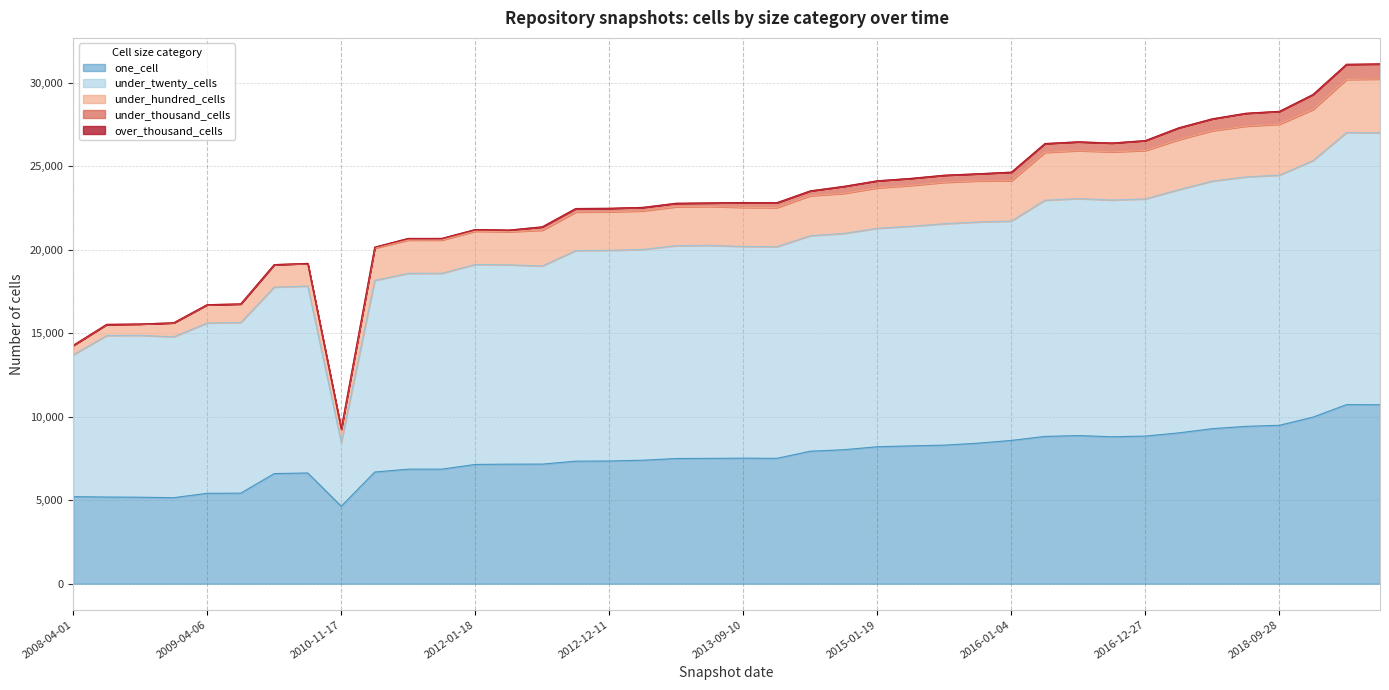

How many lines are shown in the chart?

5